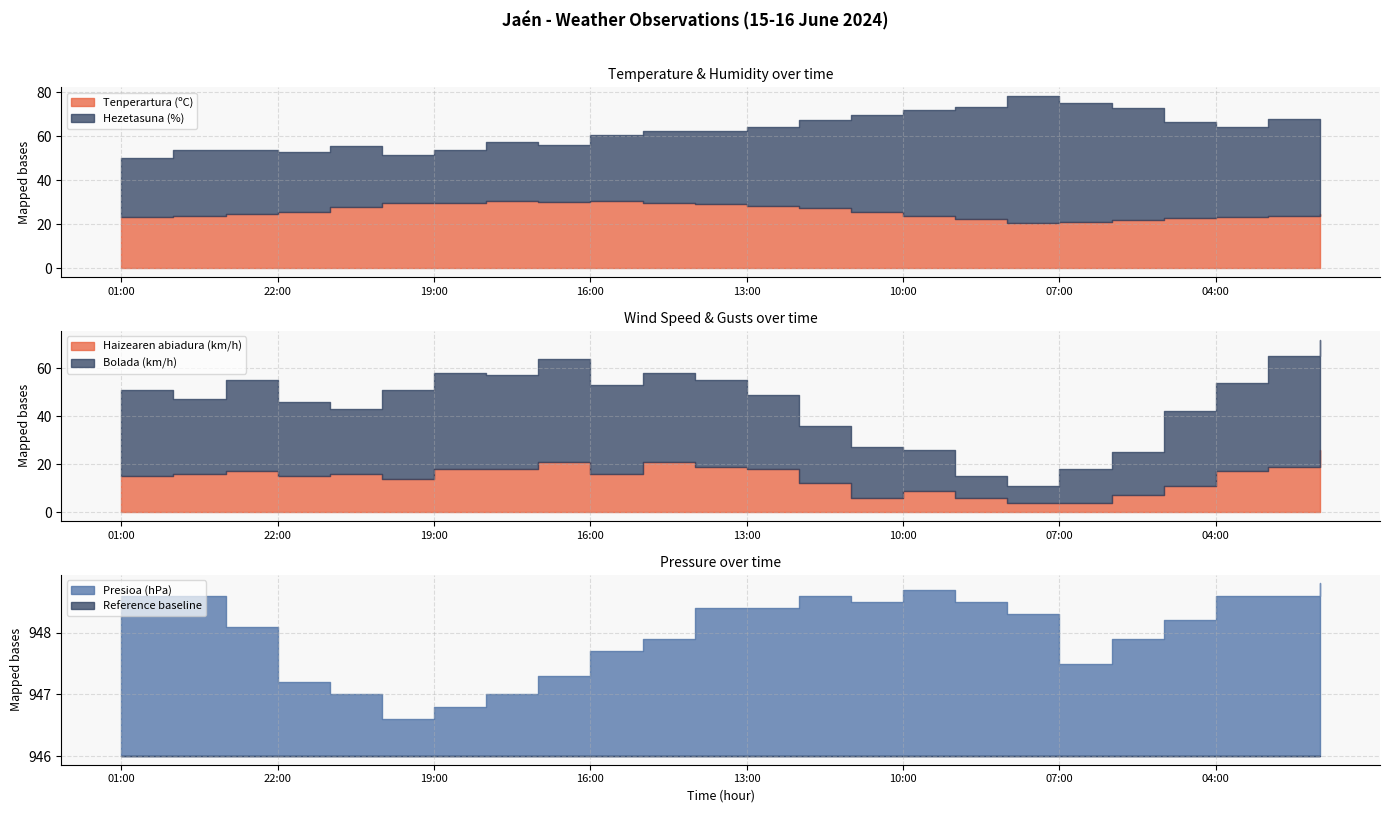

Reading left to right, what are all the values shown in this chart?

Tenperartura (ºC): 01:00=23.1	00:00=23.8	23:00=24.6	22:00=25.7	21:00=27.6	20:00=29.4	19:00=29.8	18:00=30.3	17:00=30.1	16:00=30.6	15:00=29.4	14:00=29.1	13:00=28.1	12:00=27.3	11:00=25.7	10:00=23.7	09:00=22.4	08:00=20.4	07:00=20.9	06:00=21.9	05:00=22.6	04:00=23.1	03:00=23.8	02:00=24.8
Hezetasuna (%): 01:00=27.0	00:00=30.0	23:00=29.0	22:00=27.0	21:00=28.0	20:00=22.0	19:00=24.0	18:00=27.0	17:00=26.0	16:00=30.0	15:00=33.0	14:00=33.0	13:00=36.0	12:00=40.0	11:00=44.0	10:00=48.0	09:00=51.0	08:00=58.0	07:00=54.0	06:00=51.0	05:00=44.0	04:00=41.0	03:00=44.0	02:00=37.0
Haizearen abiadura (km/h): 01:00=15.0	00:00=16.0	23:00=17.0	22:00=15.0	21:00=16.0	20:00=14.0	19:00=18.0	18:00=18.0	17:00=21.0	16:00=16.0	15:00=21.0	14:00=19.0	13:00=18.0	12:00=12.0	11:00=6.0	10:00=9.0	09:00=6.0	08:00=4.0	07:00=4.0	06:00=7.0	05:00=11.0	04:00=17.0	03:00=19.0	02:00=26.0
Presioa (hPa): 01:00=948.6	00:00=948.6	23:00=948.1	22:00=947.2	21:00=947.0	20:00=946.6	19:00=946.8	18:00=947.0	17:00=947.3	16:00=947.7	15:00=947.9	14:00=948.4	13:00=948.4	12:00=948.6	11:00=948.5	10:00=948.7	09:00=948.5	08:00=948.3	07:00=947.5	06:00=947.9	05:00=948.2	04:00=948.6	03:00=948.6	02:00=948.8
Bolada (km/h): 01:00=36.0	00:00=31.0	23:00=38.0	22:00=31.0	21:00=27.0	20:00=37.0	19:00=40.0	18:00=39.0	17:00=43.0	16:00=37.0	15:00=37.0	14:00=36.0	13:00=31.0	12:00=24.0	11:00=21.0	10:00=17.0	09:00=9.0	08:00=7.0	07:00=14.0	06:00=18.0	05:00=31.0	04:00=37.0	03:00=46.0	02:00=46.0